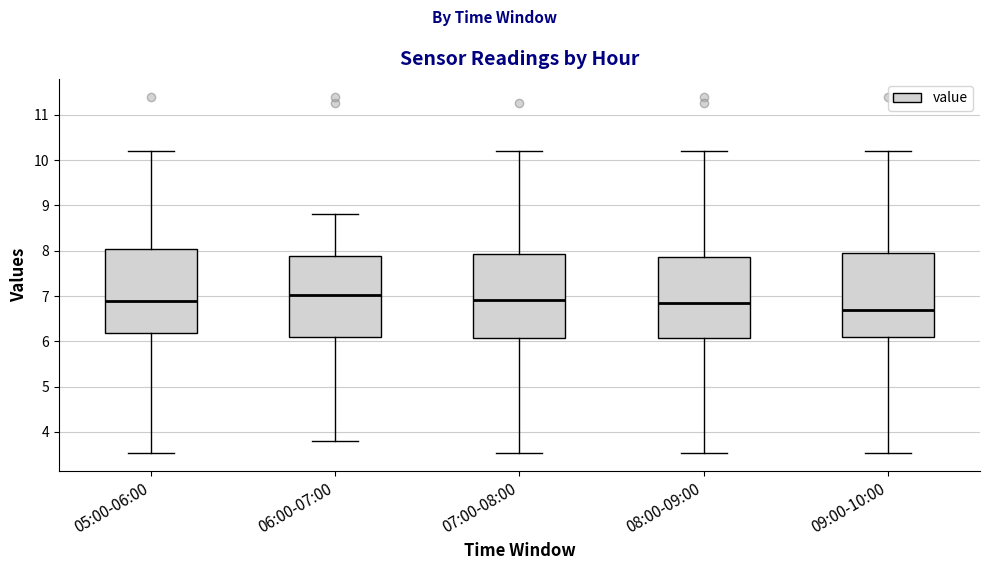

Reading left to right, transcribe this box plot: for each box, give where its median line is, the range the box spans, and where its two whiskers end, as read against the y-axis. The values are not printed on the chart, so give them approximately, as read against the axis.

05:00-06:00: median 6.9, box 6.2 to 8.0, whiskers 3.5 to 10.2
06:00-07:00: median 7.0, box 6.1 to 7.9, whiskers 3.8 to 8.8
07:00-08:00: median 6.9, box 6.1 to 7.9, whiskers 3.5 to 10.2
08:00-09:00: median 6.8, box 6.1 to 7.9, whiskers 3.5 to 10.2
09:00-10:00: median 6.7, box 6.1 to 8.0, whiskers 3.5 to 10.2